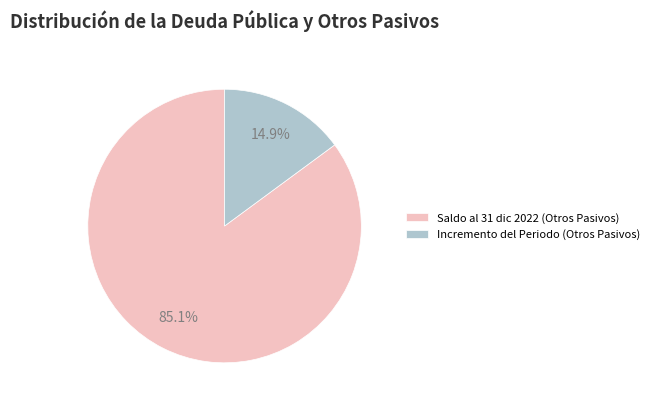

Which slice is the smallest?

Incremento del Periodo (Otros Pasivos)